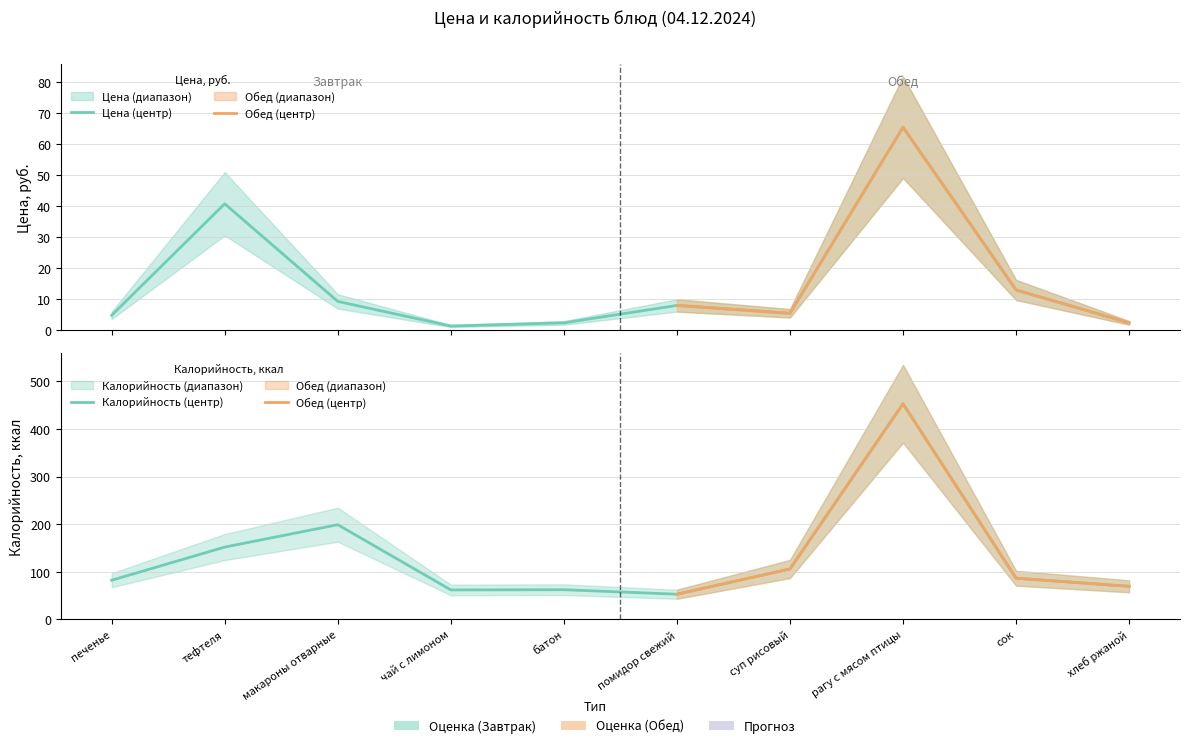

True or false: Калорийность has more than 2 points higher than both neighbors.

True